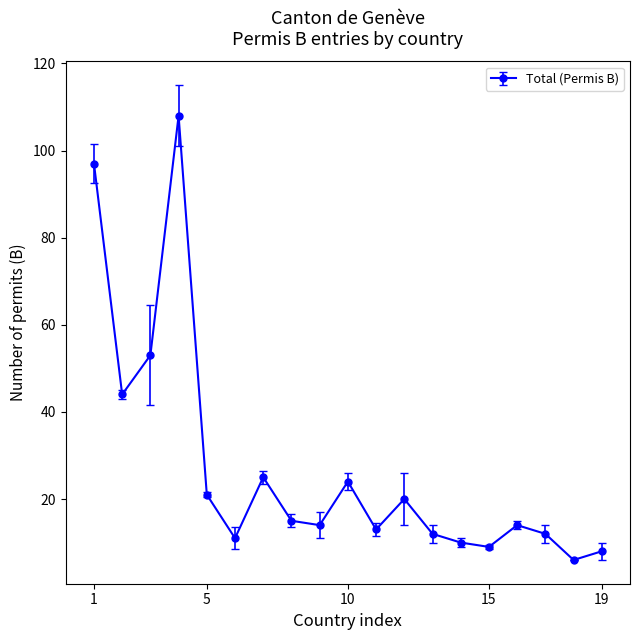

Reading left to right, transcribe all the data shown in this chart.

97	44	53	108	21	11	25	15	14	24	13	20	12	10	9	14	12	6	8